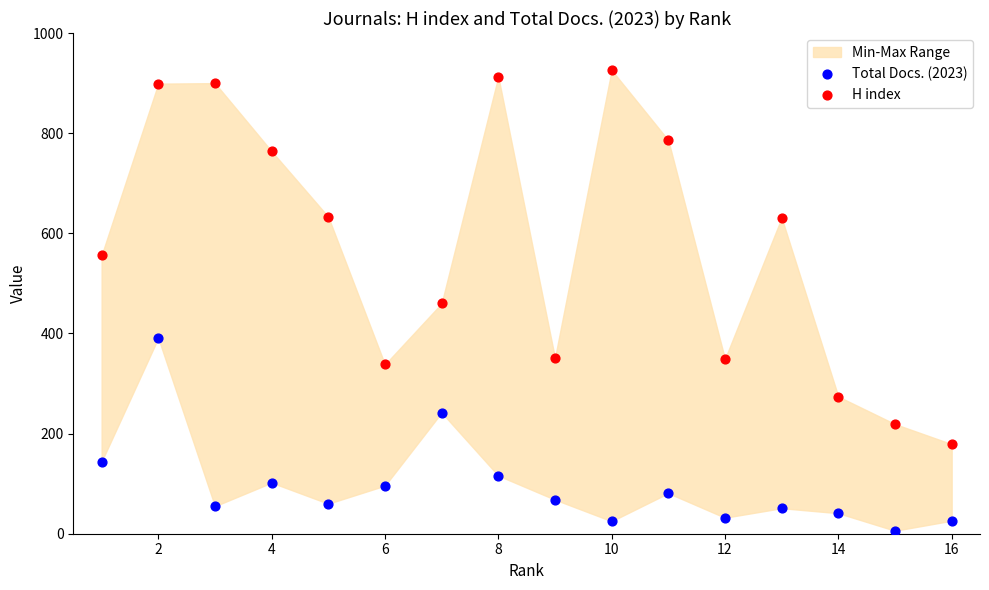

Which series reaches the minimum Y coordinate?

Total Docs. (2023)